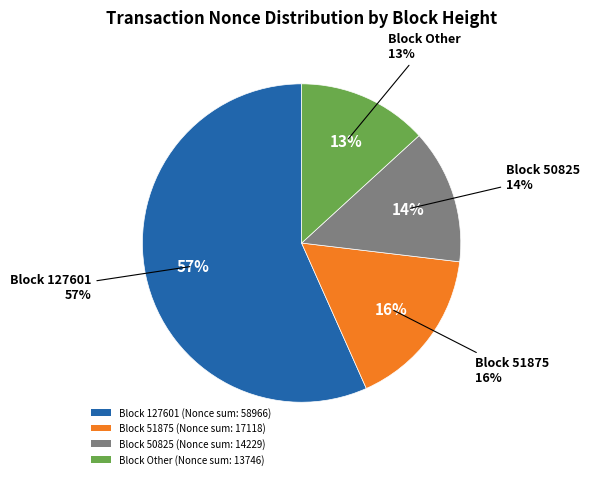

Does any single category account for the majority?

Yes